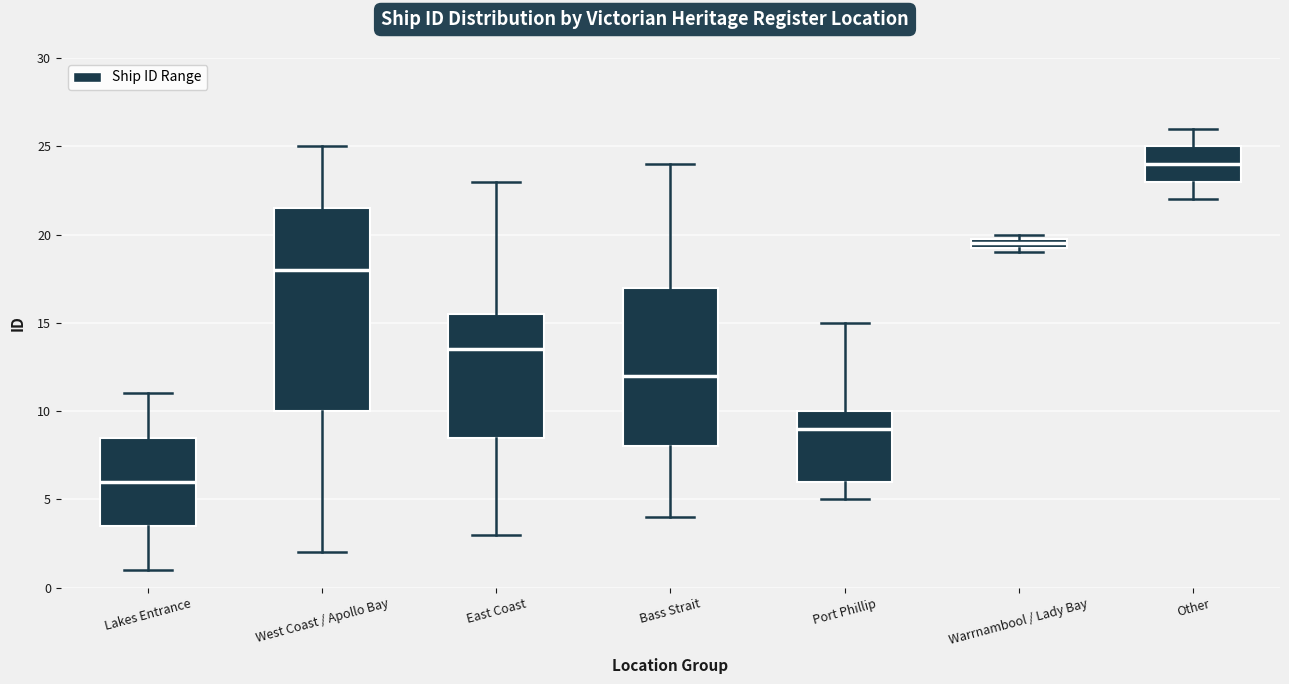

Where does the upper whisker of the box for Port Phillip end on the y-axis? The values are not printed on the chart, so give them approximately, as read against the axis.

15.0